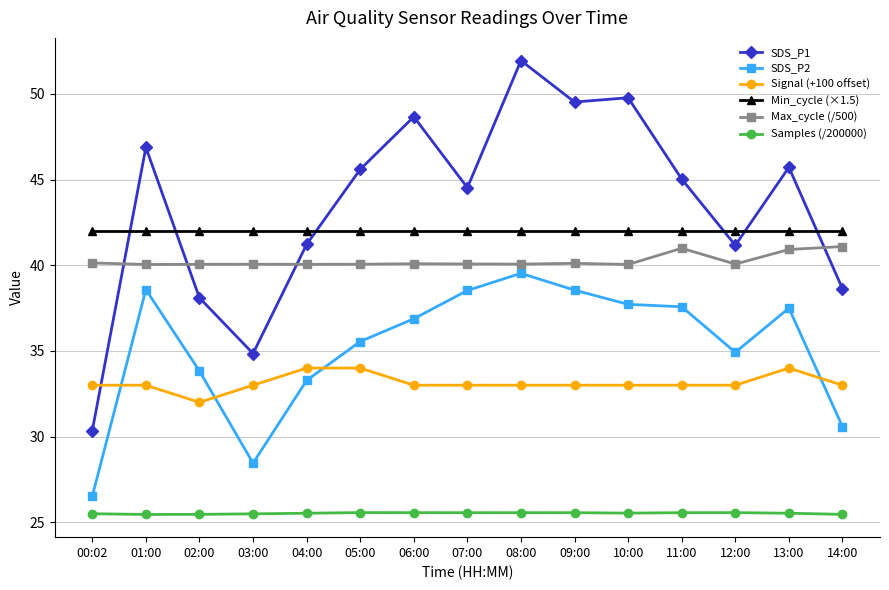

True or false: SDS_P1 and SDS_P2 cross at least once.

False